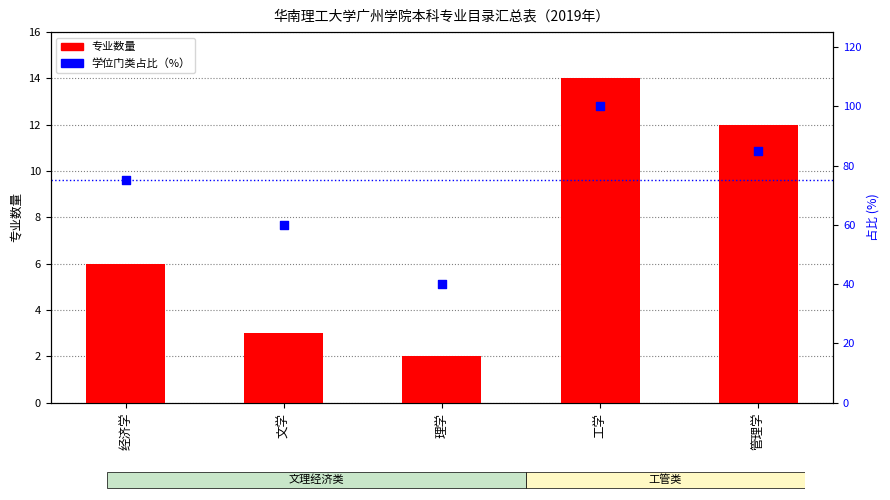

What are all the series names shown in the legend?

专业数量, 学位门类占比（%）